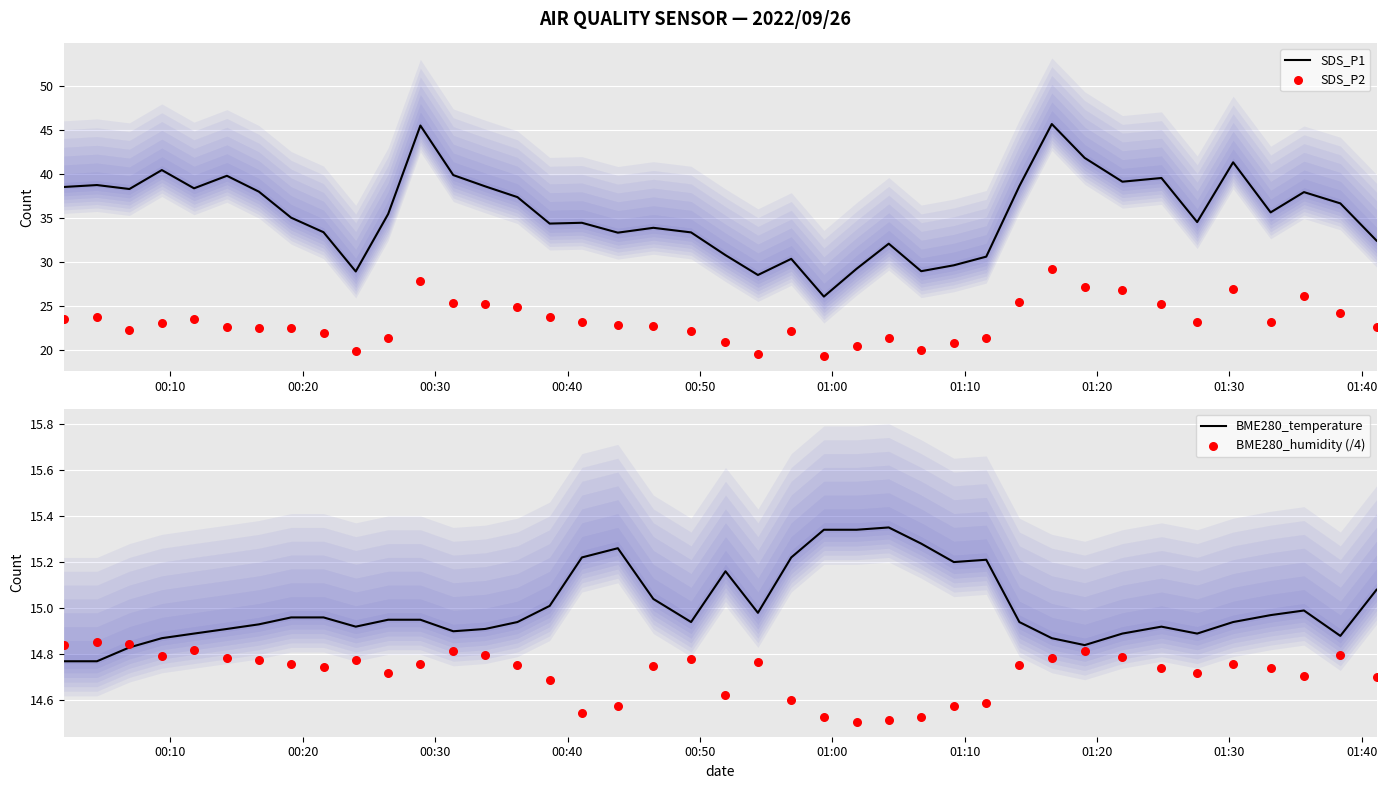

Which series has the largest Y range (max minus min)?

SDS_P1